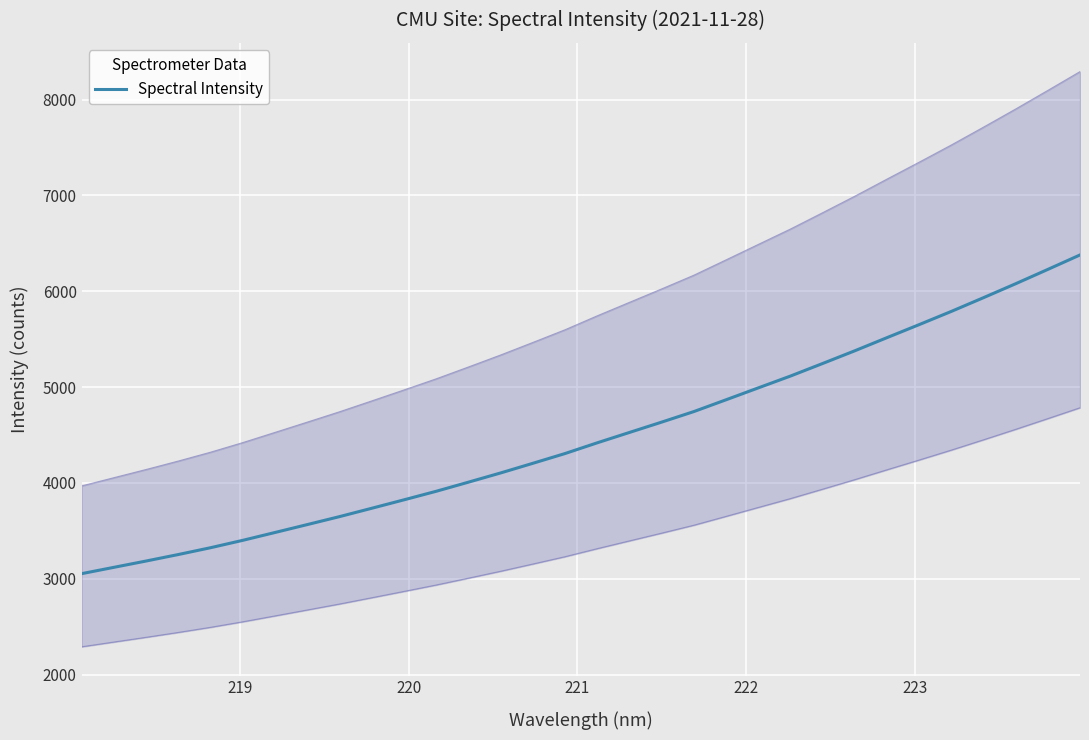

What is the maximum value for Spectral Intensity?

6379.4